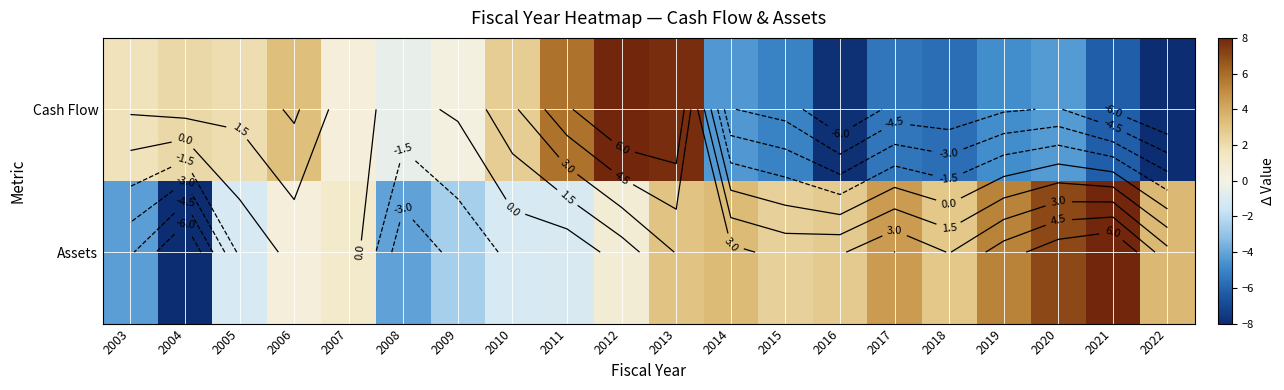

What is the average value of the Cash Flow series?

-0.9